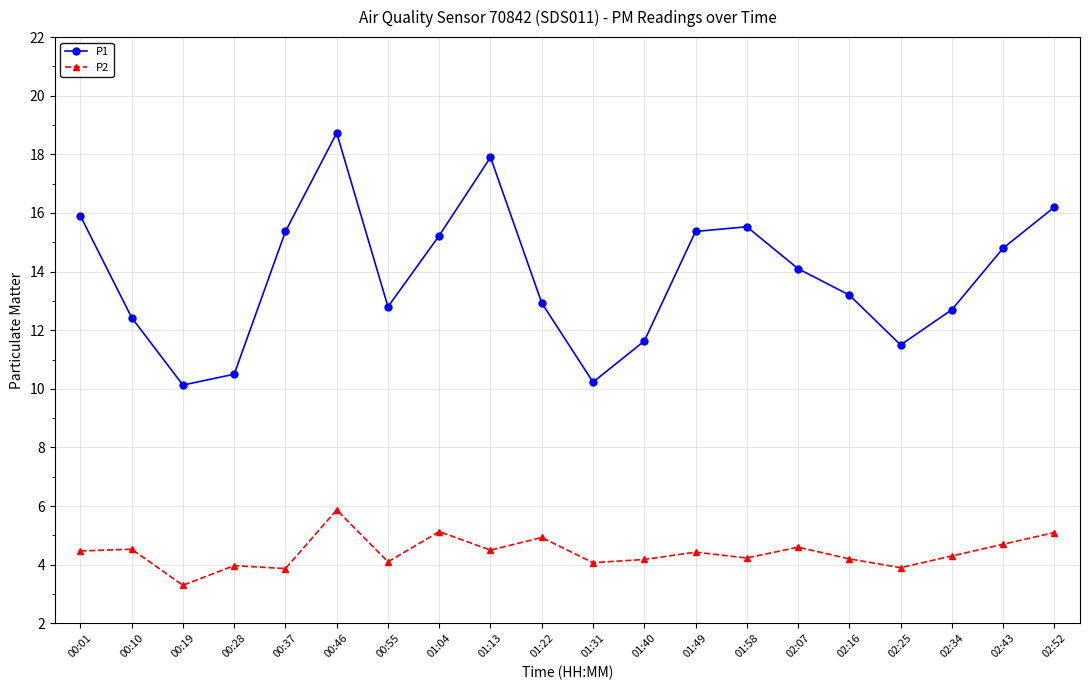

What is the sum of the P1 values at 00:28 and 01:40?

22.1